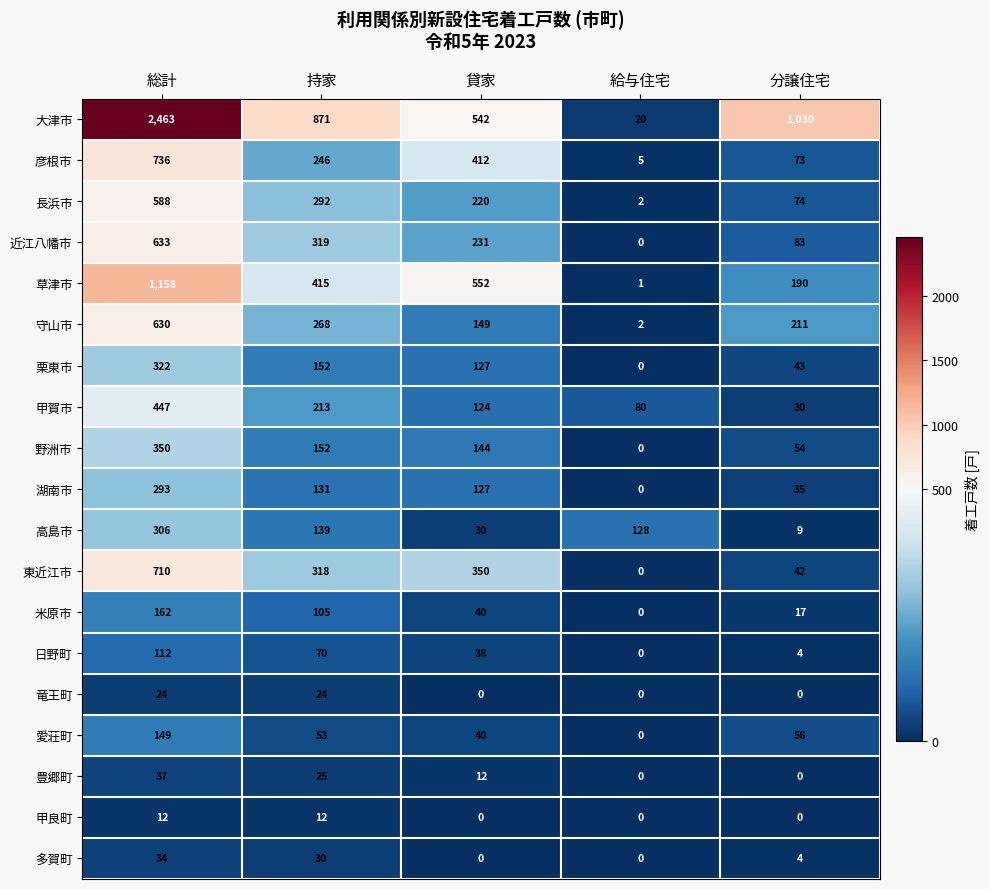

At how many categories does at least one series exceed 1520?

1